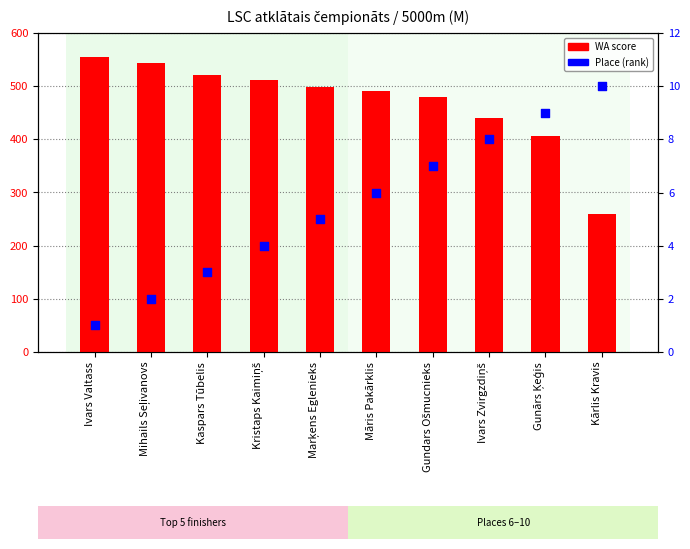

At which category is the sum across all series the highest?

Ivars Valtass